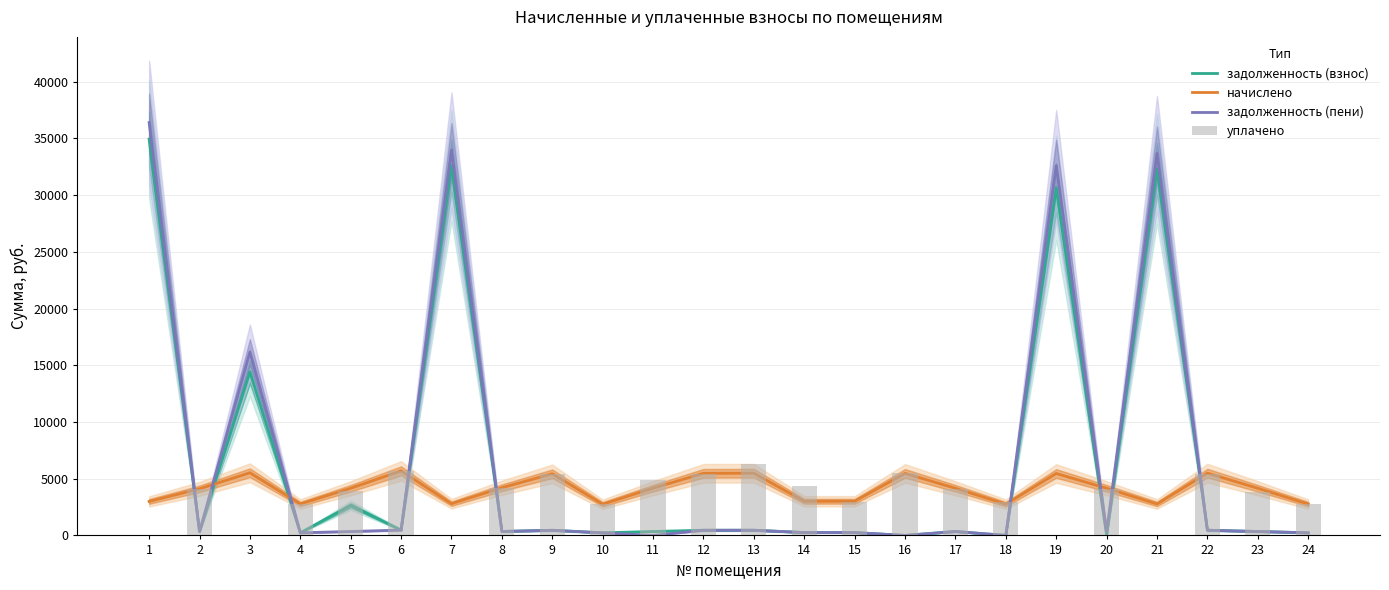

Reading left to right, extract all data points from this chart.

задолженность (взнос): 34935.1	342.3	14426.8	231.1	2649.9	474.2	32606.1	350.3	452.9	229.1	347.0	456.2	456.9	254.0	250.2	0.0	346.3	0.0	30645.7	0.0	32326.7	457.5	346.3	230.4
начислено: 2997.0	4107.8	5522.5	2773.2	4155.8	5690.3	2797.2	4203.8	5434.6	2749.2	4163.9	5474.5	5482.6	3013.0	3013.0	5466.5	4155.8	2757.2	5458.6	4155.8	2773.2	5490.5	4155.8	2765.3
задолженность (пени): 36394.7	342.3	16170.3	231.1	346.3	474.2	33968.4	350.3	452.9	229.1	0.0	456.2	456.9	254.1	251.1	0.0	346.3	0.0	32605.2	346.3	33677.2	457.5	346.3	230.4
уплачено: 0.0	4072.9	0.0	2749.6	3915.6	5641.9	0.0	4168.1	5388.3	2725.8	4865.2	5427.9	6256.4	4346.1	2987.3	5466.5	4120.5	2963.6	0.0	4120.5	0.0	5443.8	3809.5	2741.8